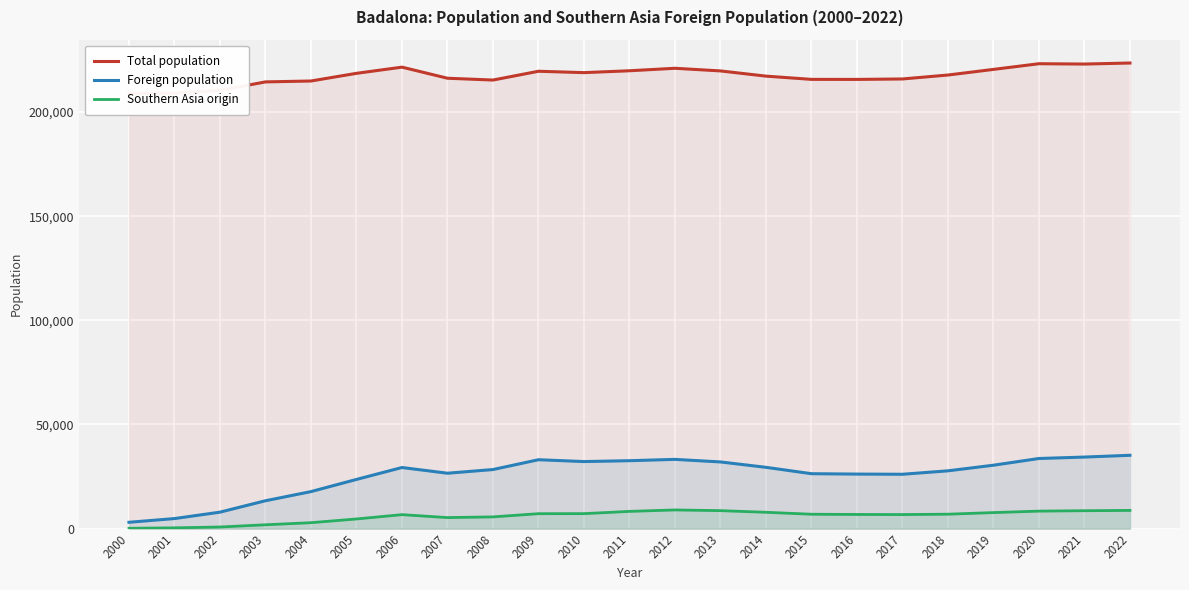

Which category has the highest value in the Foreign population series?

2022